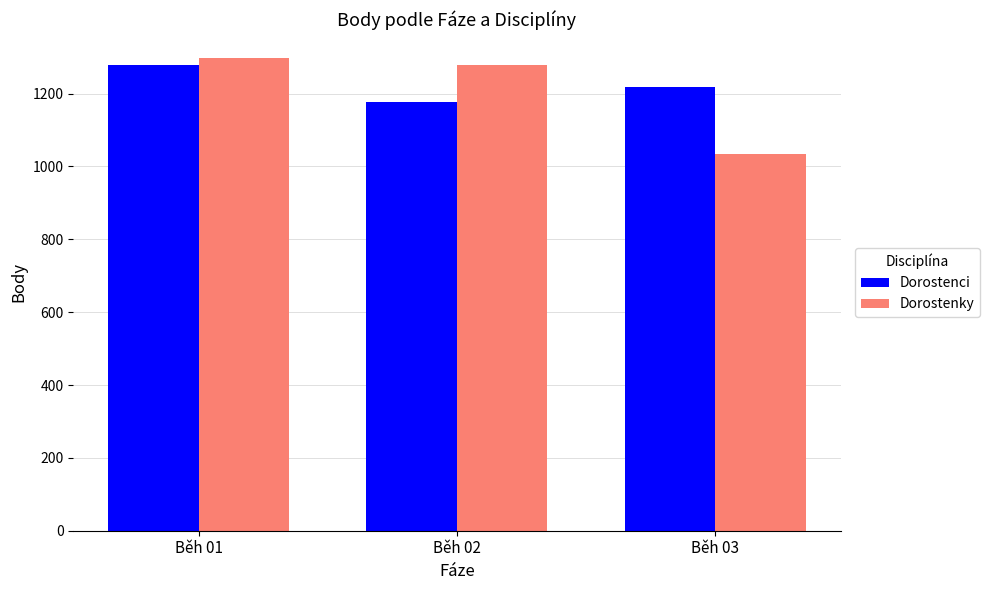

Reading left to right, transcribe all the data shown in this chart.

Dorostenci: 1279	1177	1219
Dorostenky: 1298	1279	1034